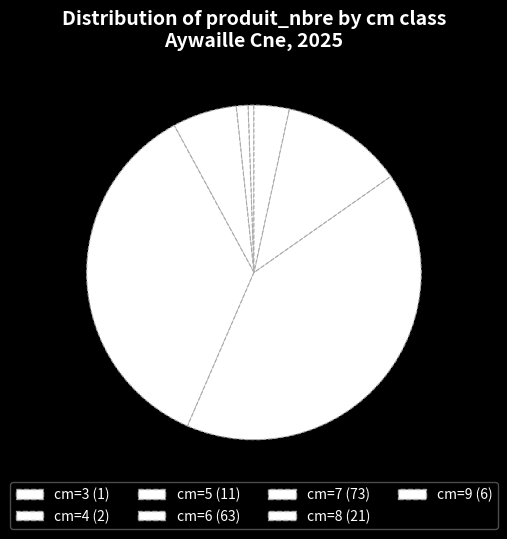

How many slices are in this pie chart?

7